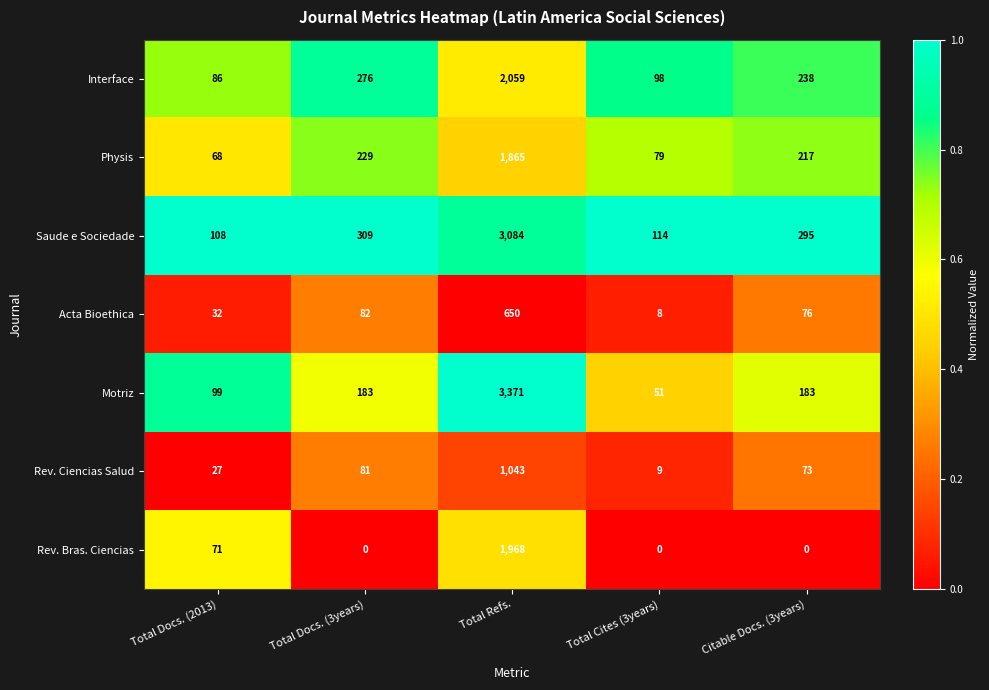

At which label is Physis closest to 966?

Total Docs. (3years)